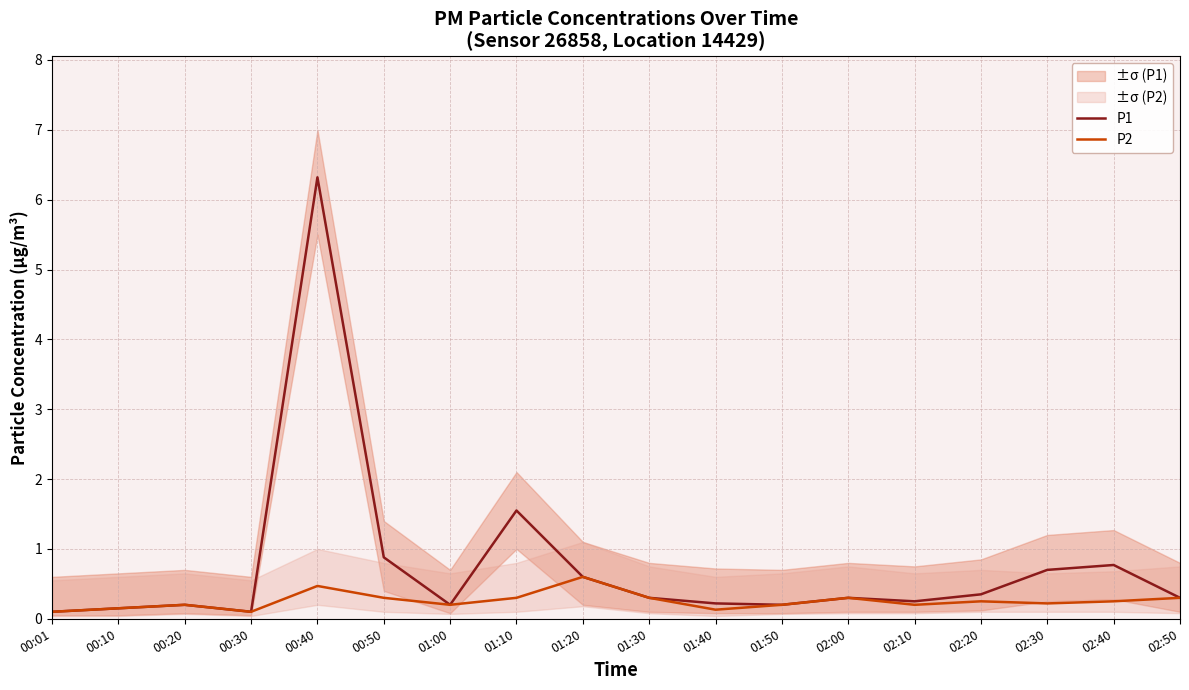

Which series changed the most between 00:30 and 00:40?

P1